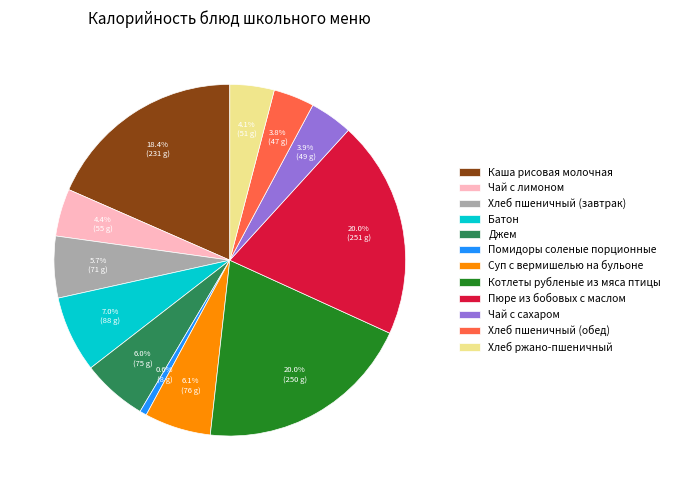

Count the number of slices in the pie.

12